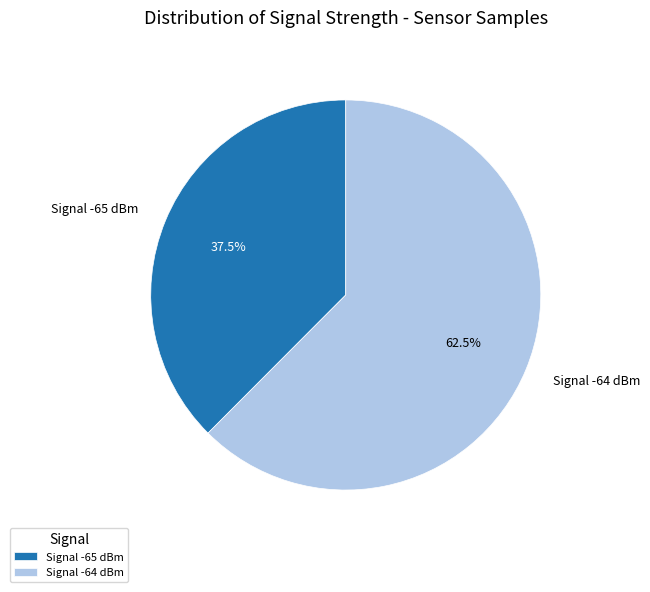

How many segments does this pie chart have?

2